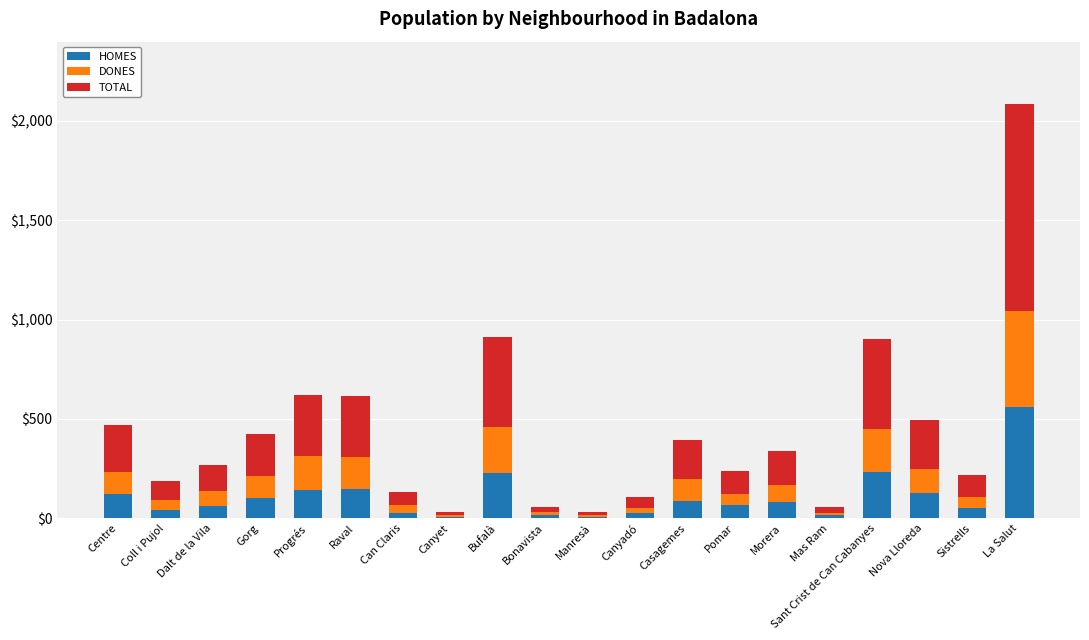

The value of HOMES at Raval is 149. True or false?

True